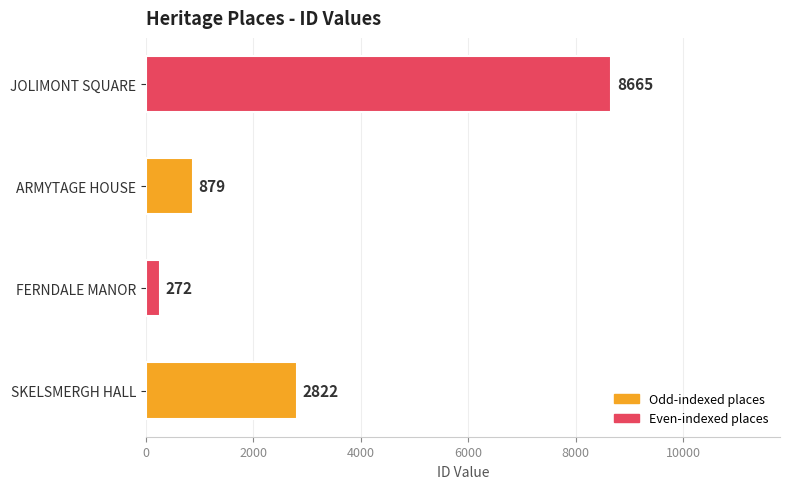

Reading bottom to top, list all the values displayed in this chart.

2822	272	879	8665